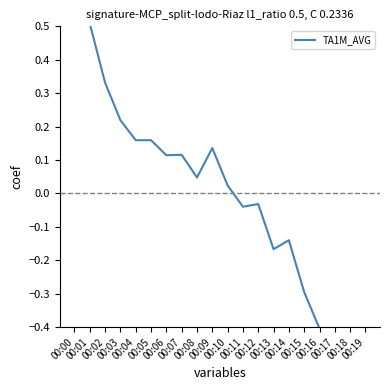

Reading left to right, extract all data points from this chart.

0.6	0.5	0.3	0.2	0.2	0.2	0.1	0.1	0.0	0.1	0.0	-0.0	-0.0	-0.2	-0.1	-0.3	-0.4	-0.4	-0.5	-0.5